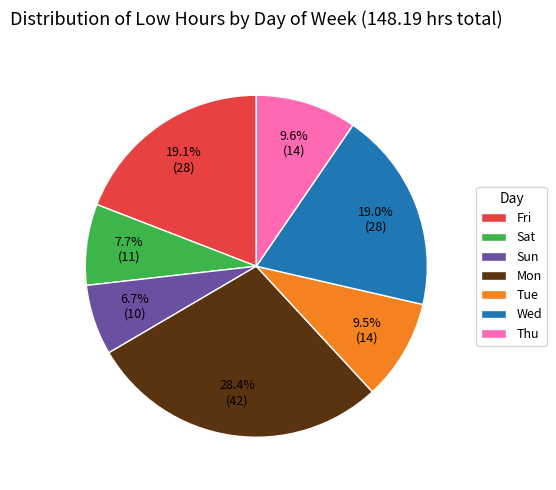

To the nearest percent, what portion does Sat represent?

8%